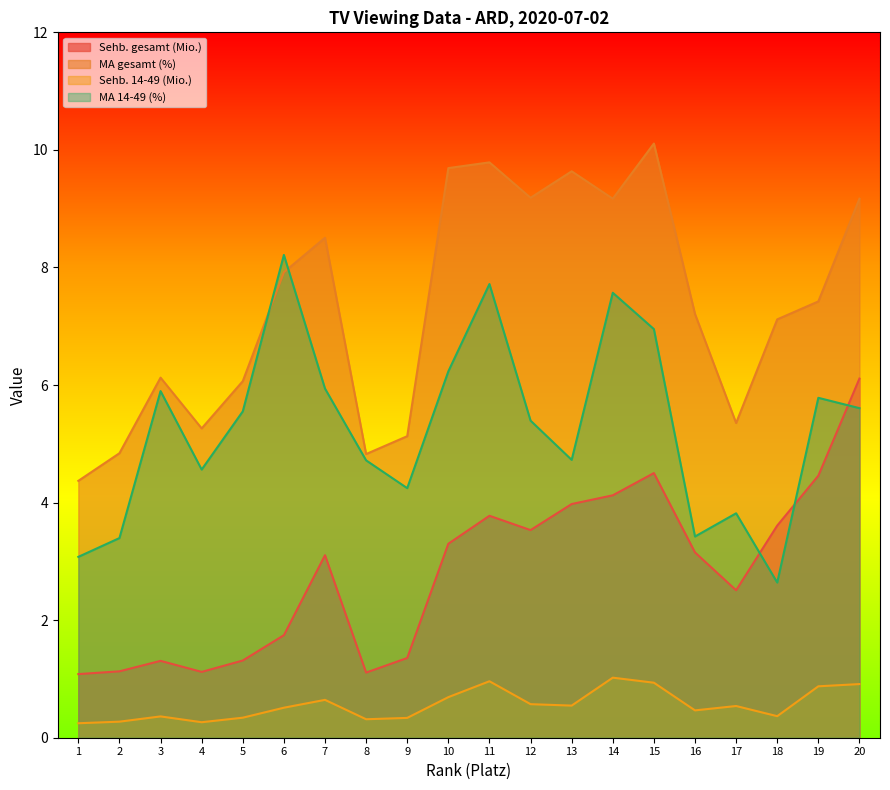

What is the average value of the MA 14-49 (%) series?

5.3